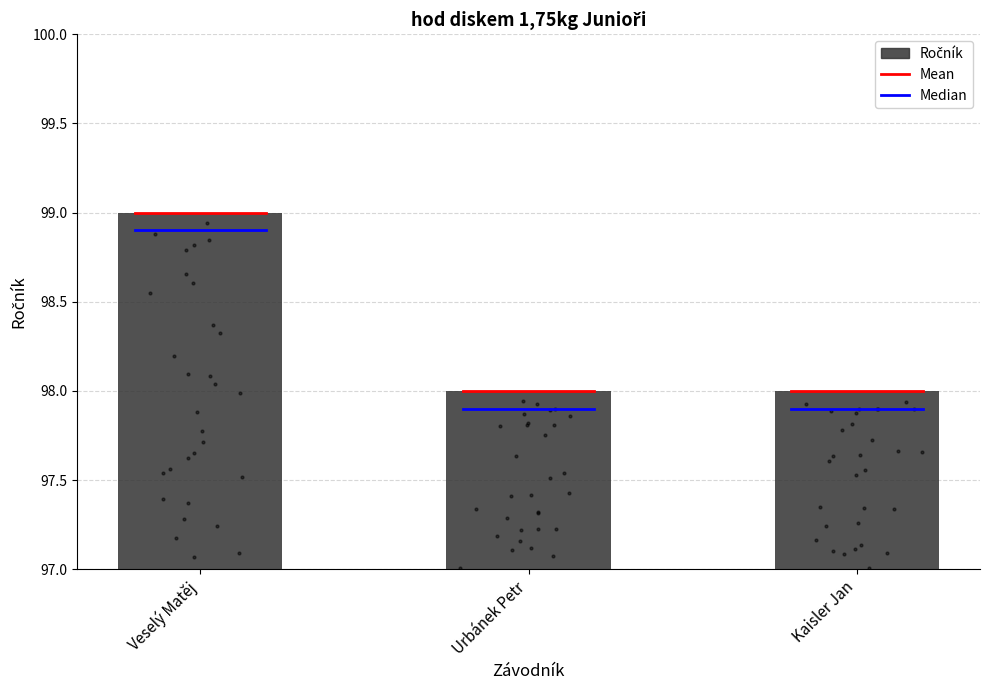

What is the change in value from Veselý Matěj to Kaisler Jan?

-1